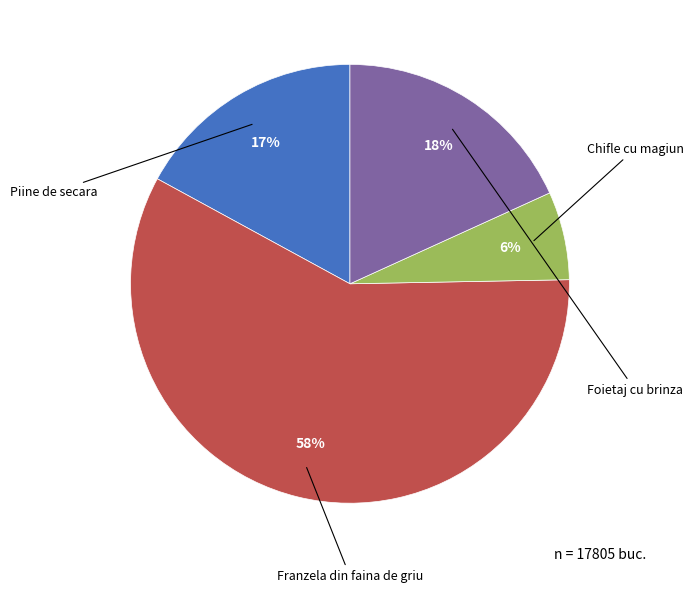

Approximately how many times larger is the value at Foietaj cu brinza compared to Chifle cu magiun?

2.8